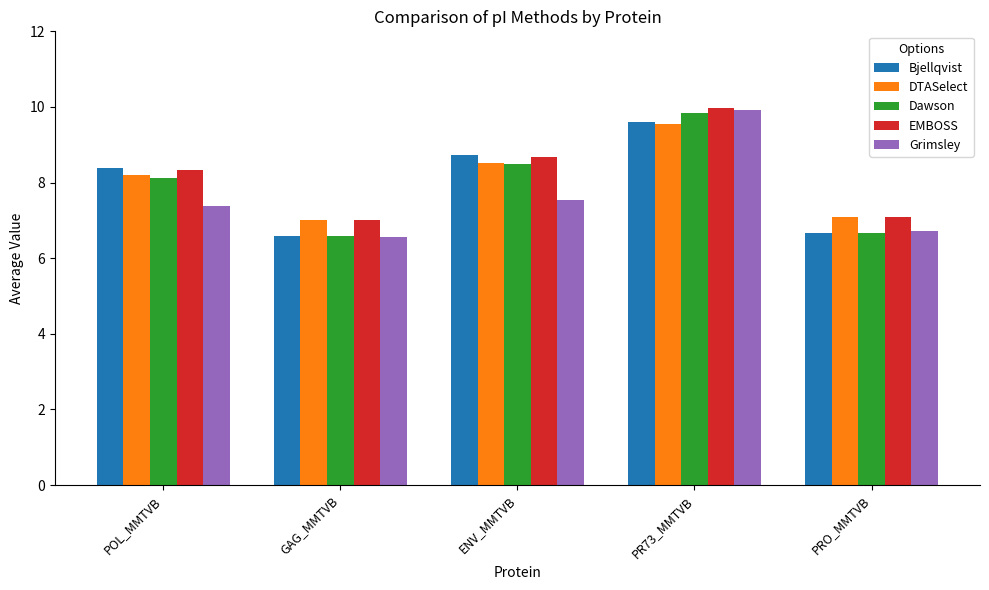

Which series has the widest spread of values?

Grimsley